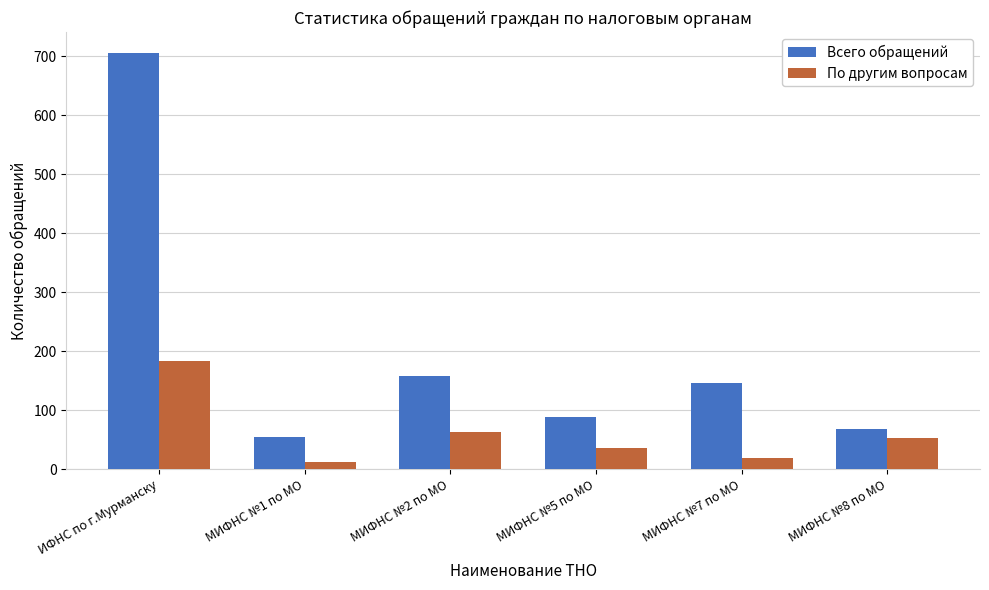

What is the difference between the highest and lowest values at МИФНС №2 по МО?

94